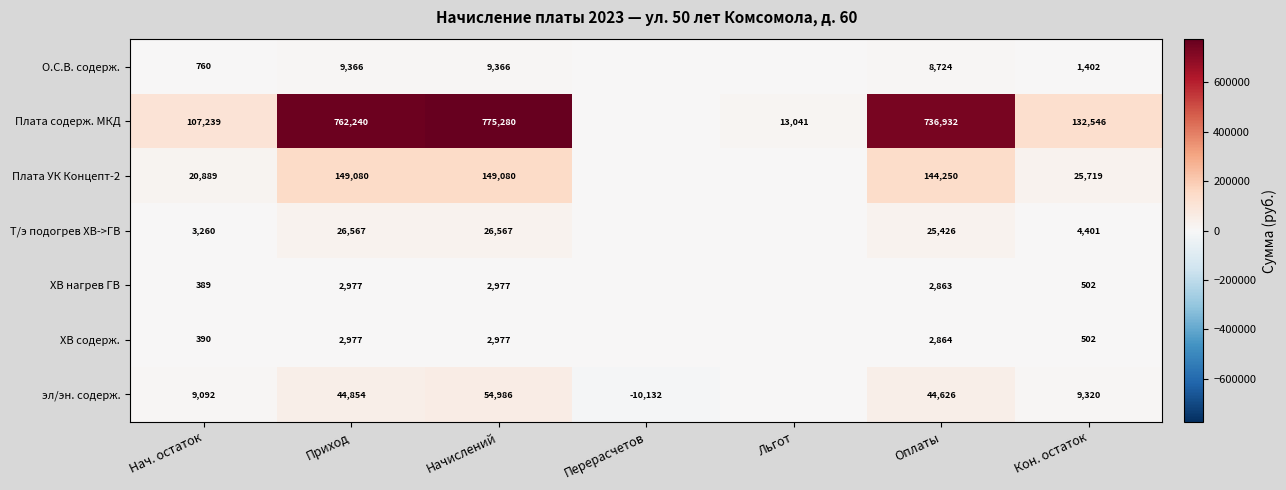

What is the sum of the Плата содерж. МКД values at Приход and Оплаты?

1499172